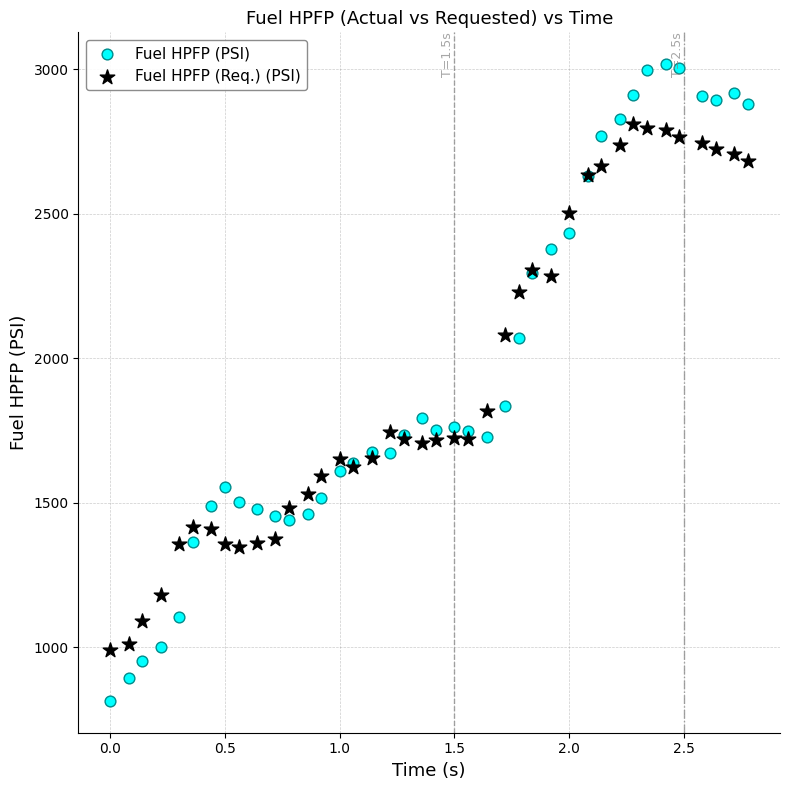

Which series contains the lowest Y value?

Fuel HPFP (PSI)